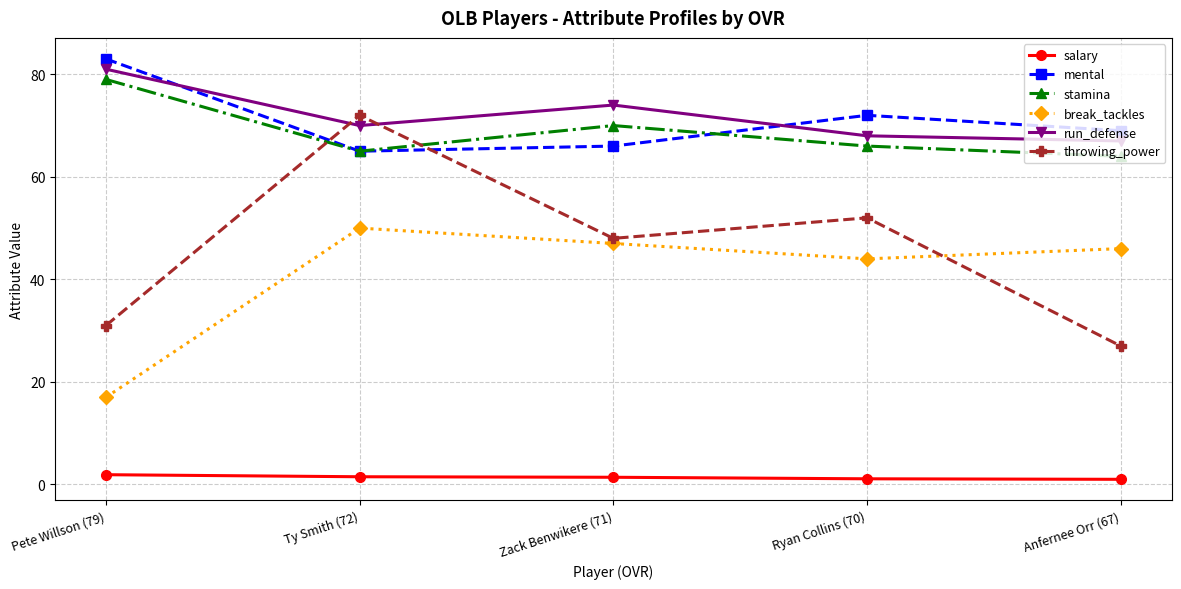

At which category is the sum across all series the highest?

Ty Smith (72)